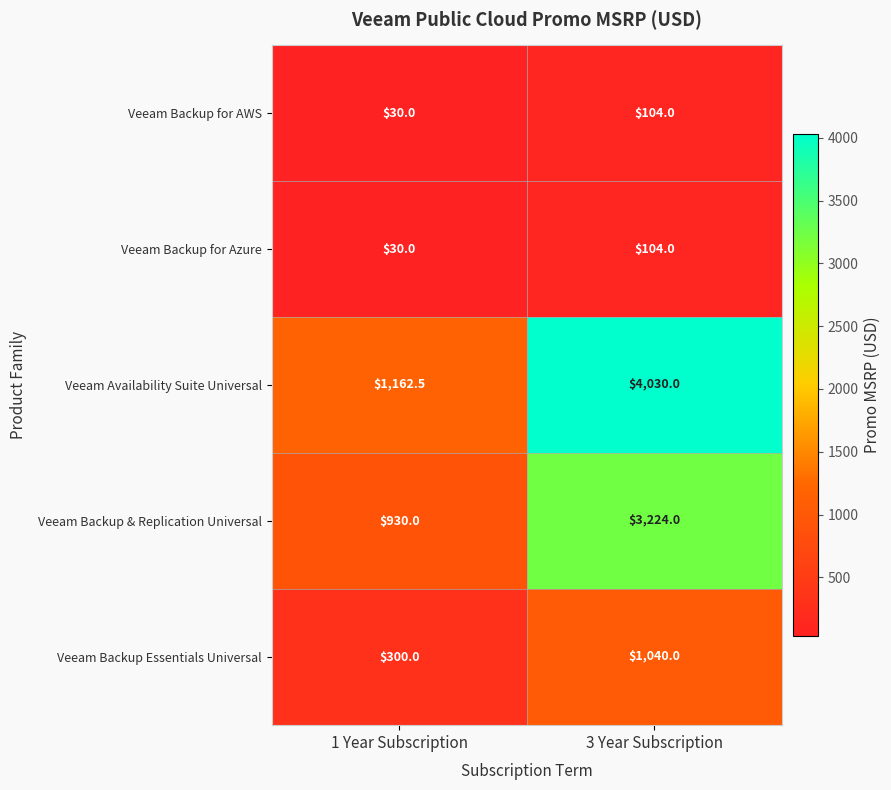

What is the difference between the highest and lowest values at 1 Year Subscription?

1132.5